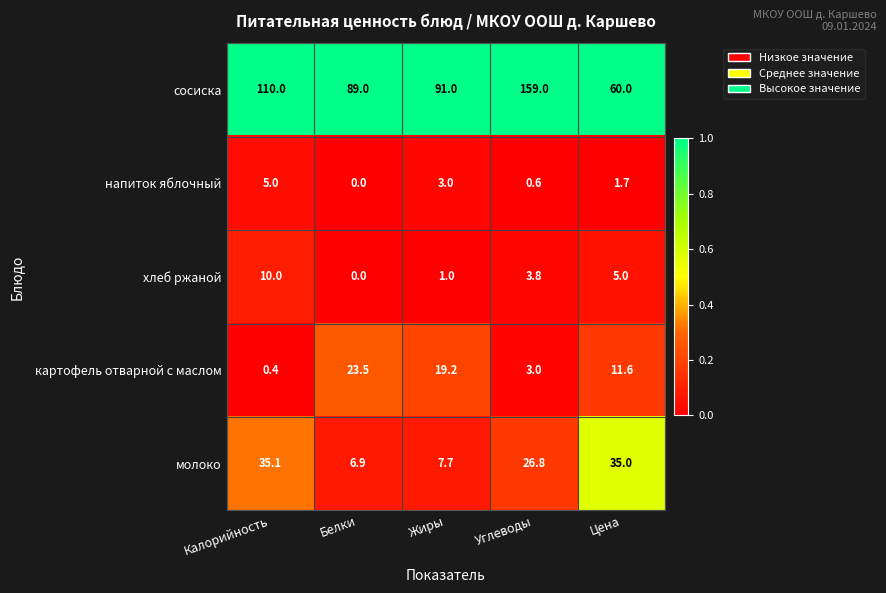

What is the total value across all series at Калорийность?

160.5